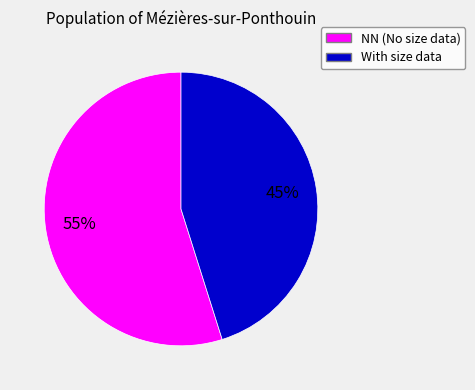

Is there a majority slice in this chart?

Yes